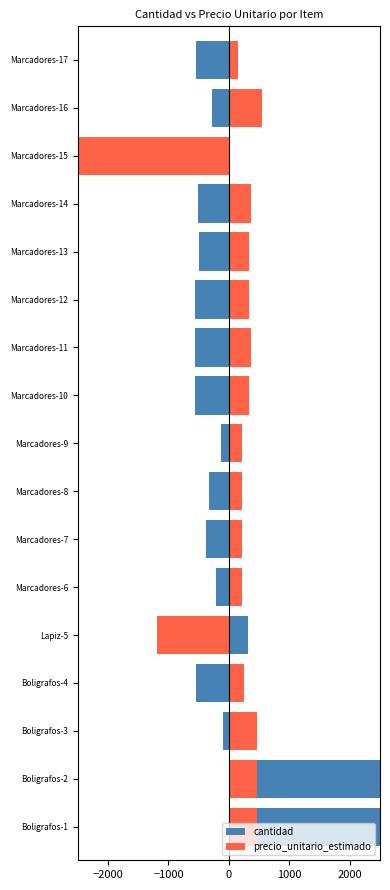

What is the difference between the second highest and minimum values in the precio_unitario_estimado series?

4184.6